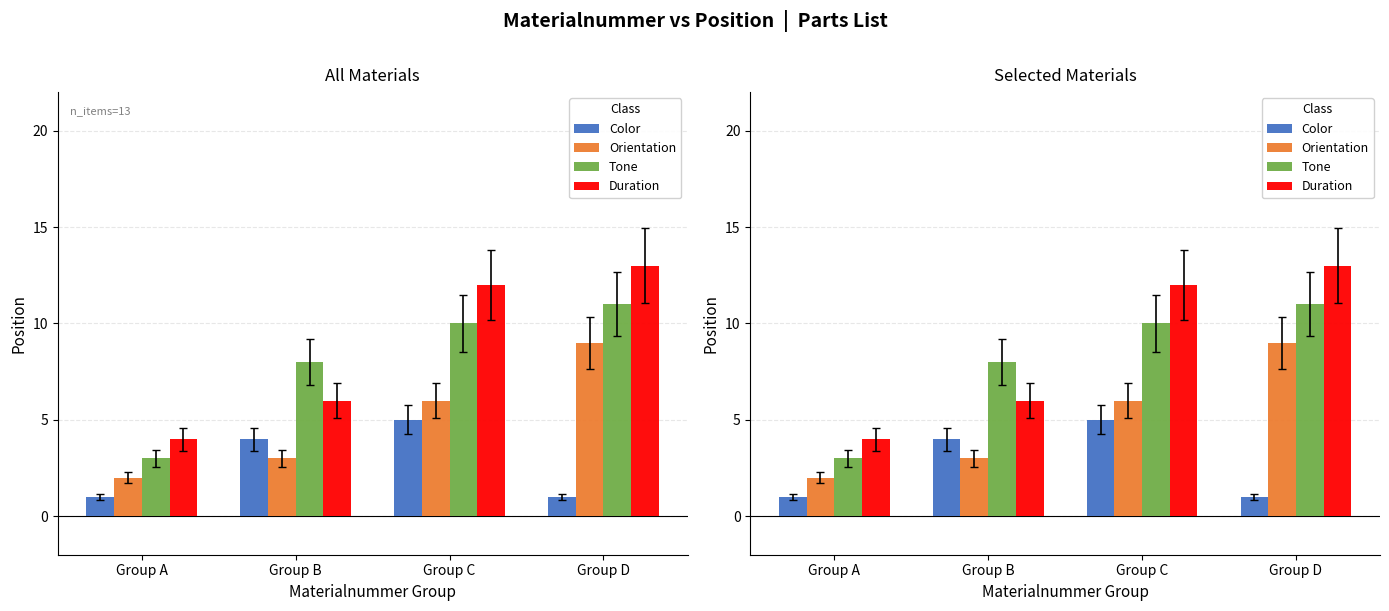

How many Tone values are between 8 and 11?

3